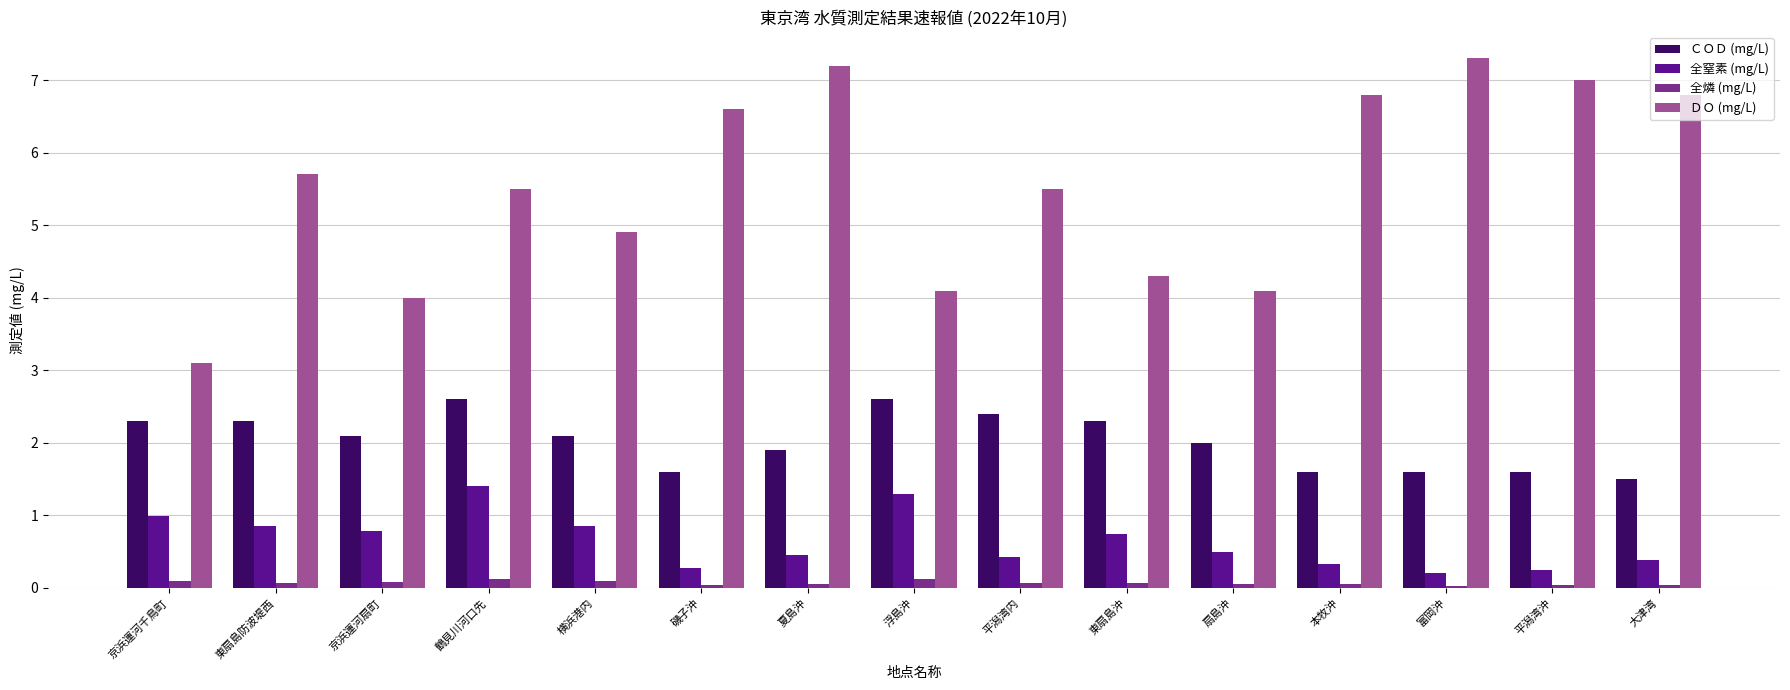

What is the difference between the maximum and minimum values in the ＣＯＤ (mg/L) series?

1.1